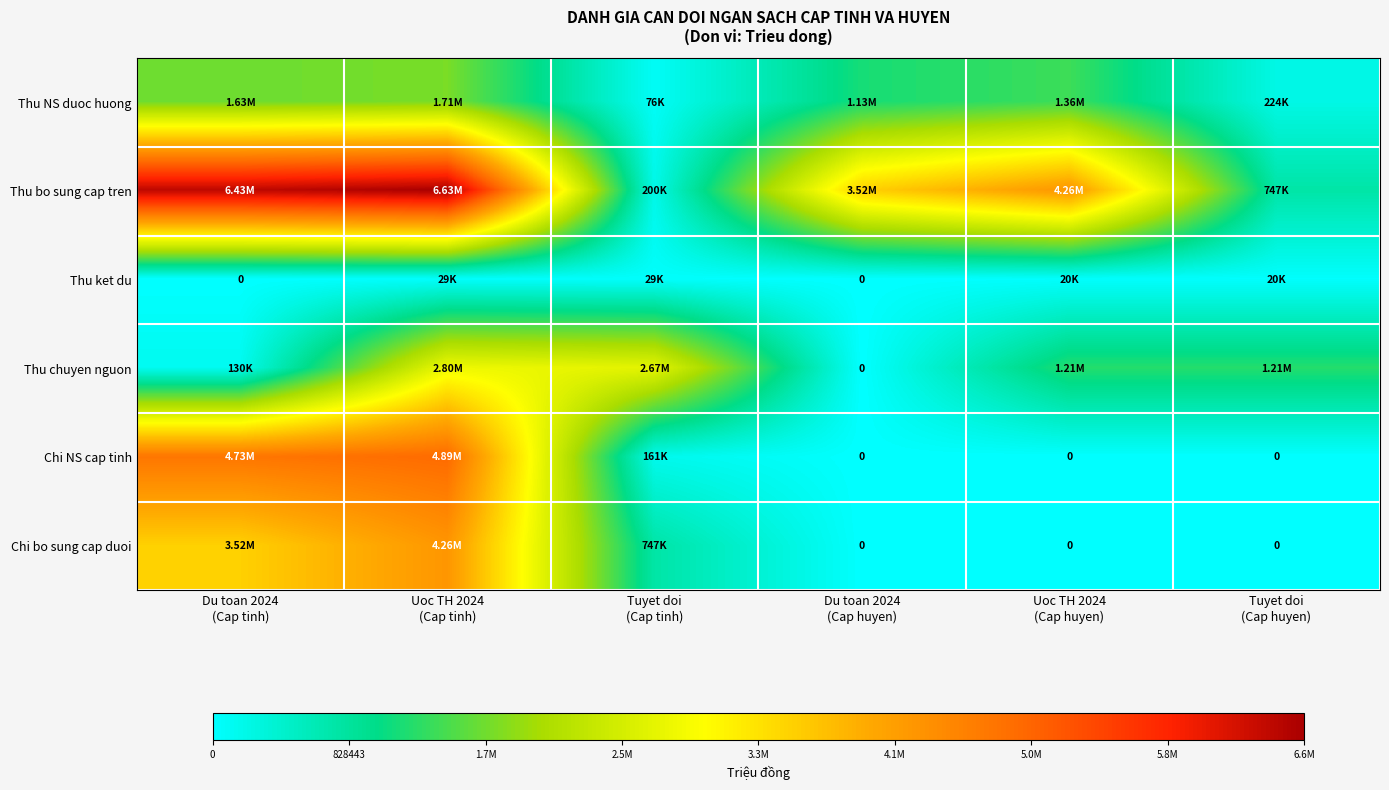

What is the total value across all series at Du toan 2024
(Cap tinh)?

16436452